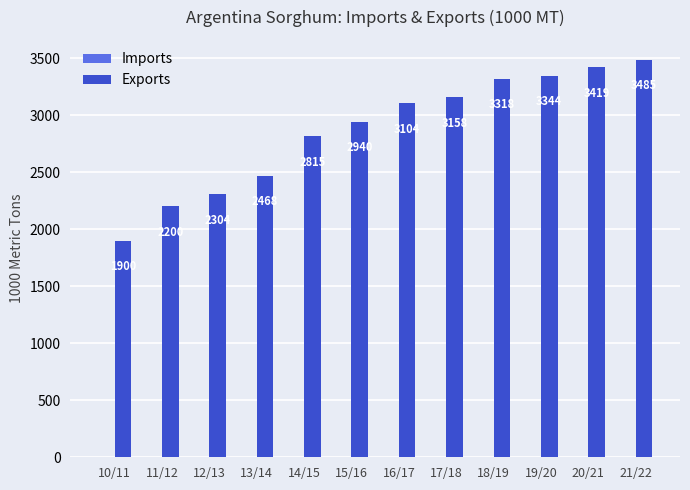

The value at 20/21 is 6152. True or false?

False